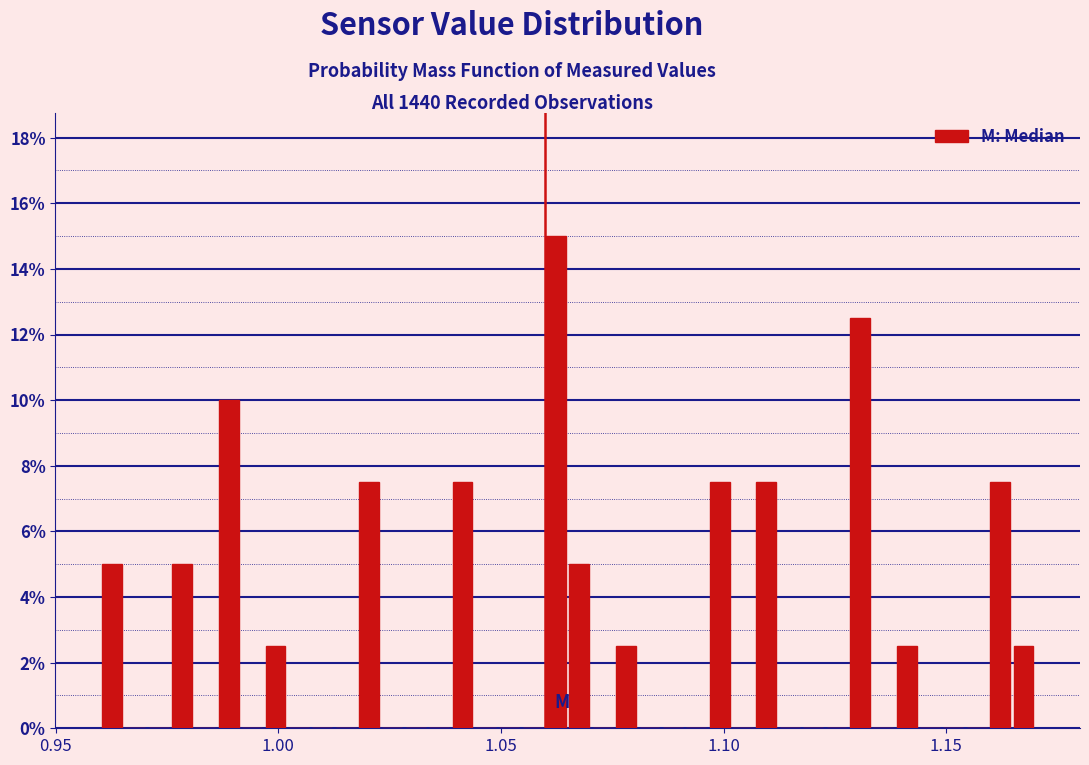

Read against the x-axis, roughly where is the centre of the tallest bar?

1.060